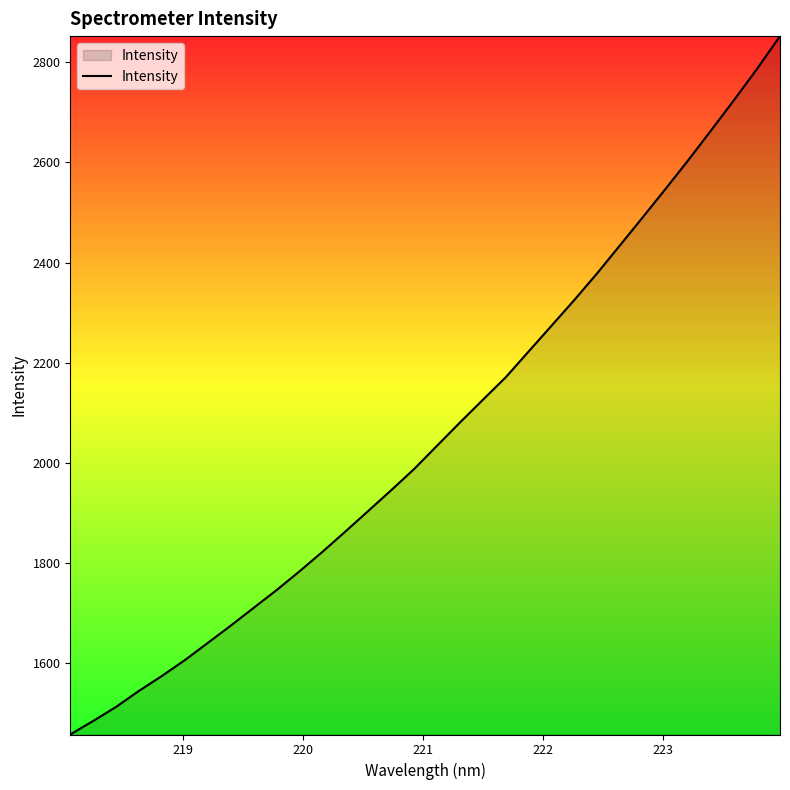

What is the difference between the maximum and minimum values?

1396.4